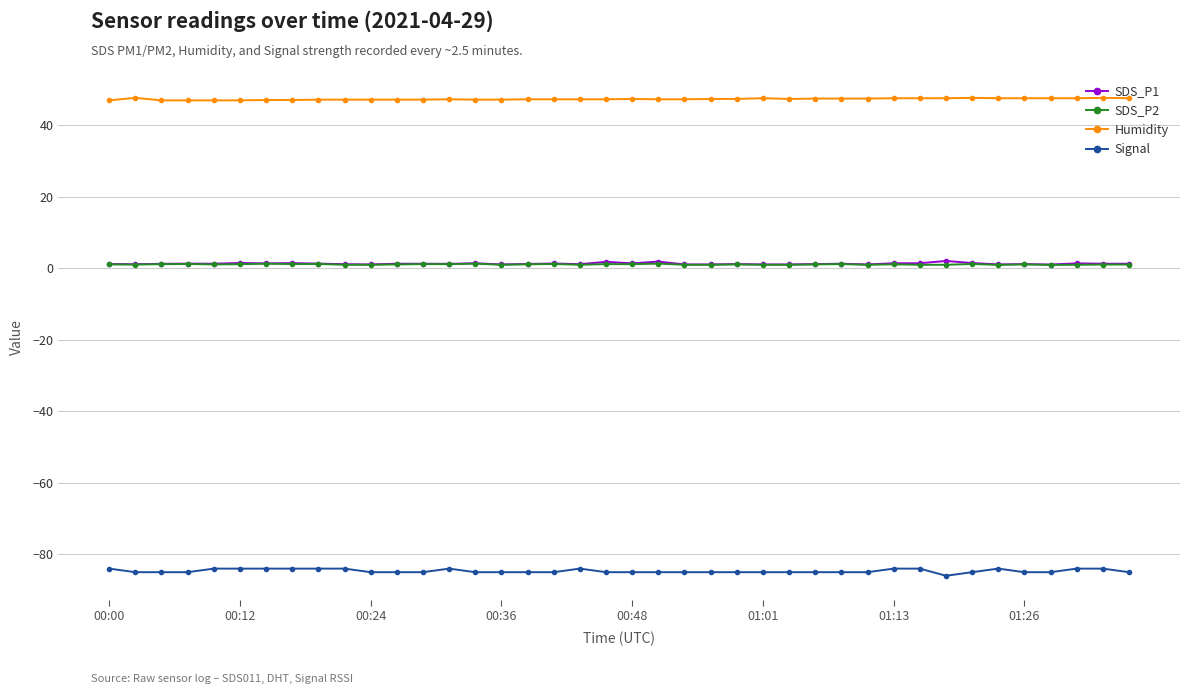

What is the sum of all SDS_P1 values?

52.5